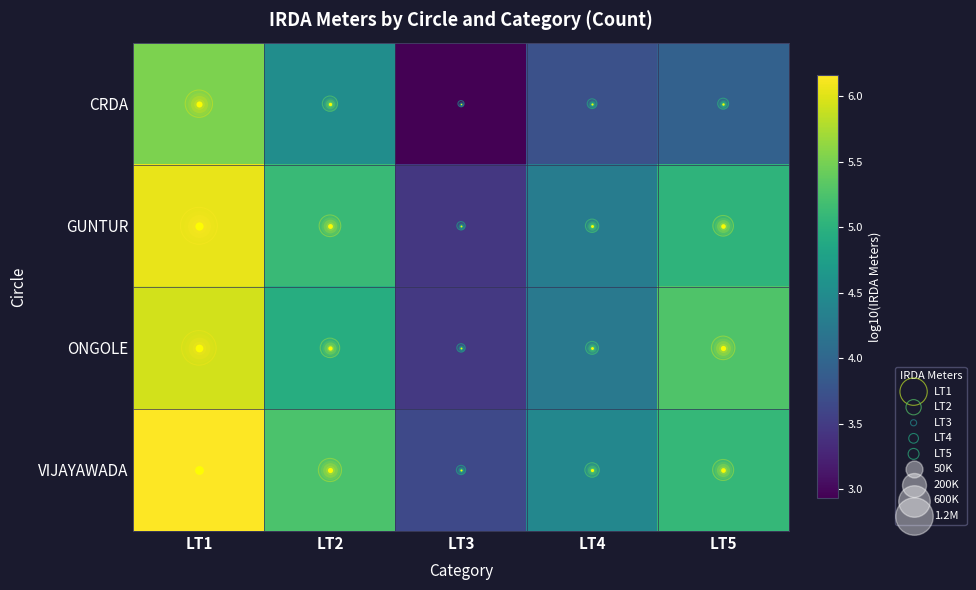

Which series changed the most between LT1 and LT3?

CRDA